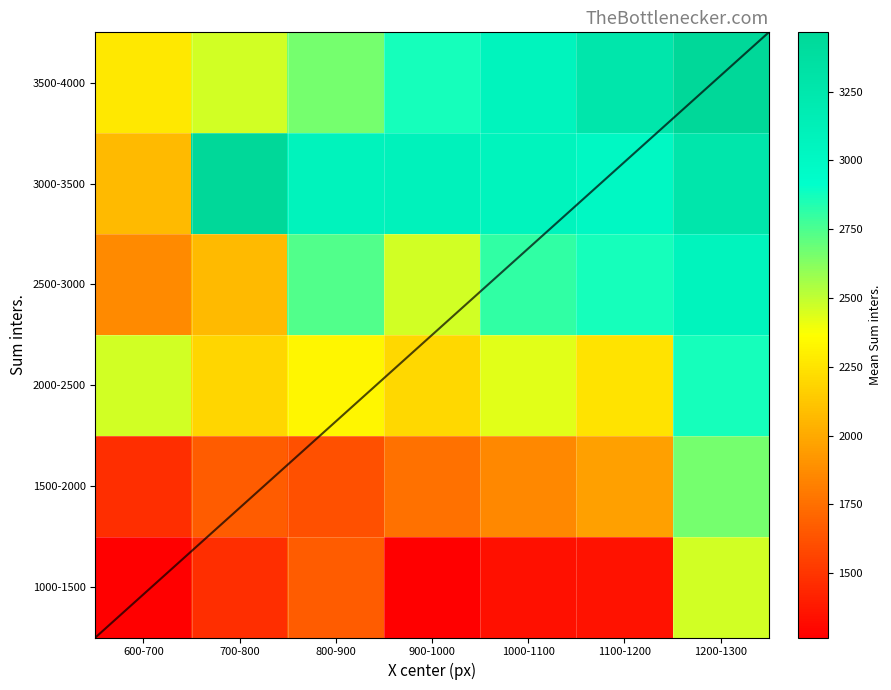

Is it true that 3500-4000 equals 2265.6 at 600-700?

True